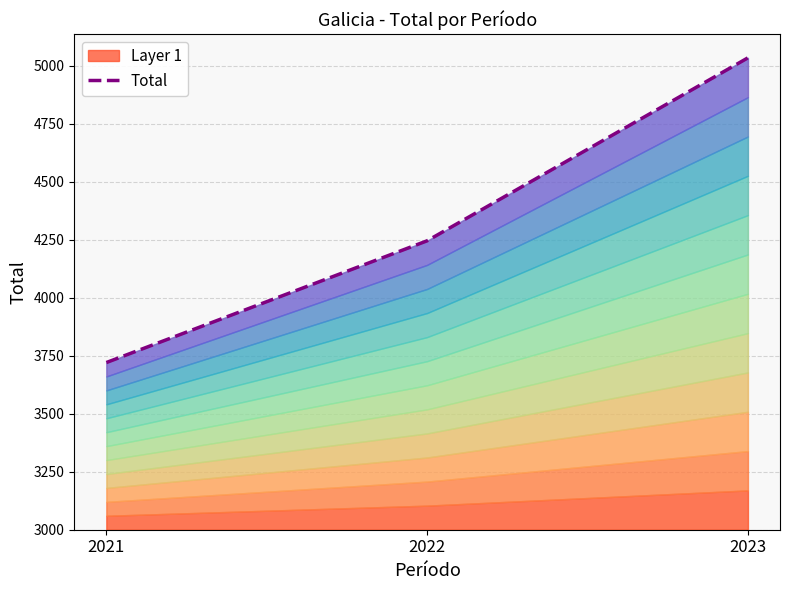

What is the sum of the values at 2022 and 2023?

9281